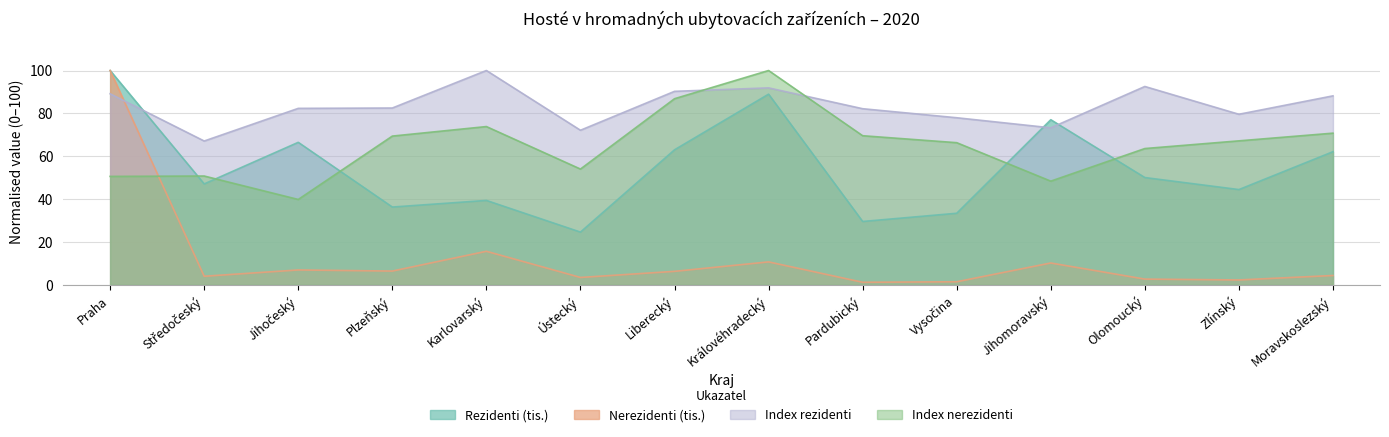

At how many categories does at least one series exceed 10?

14